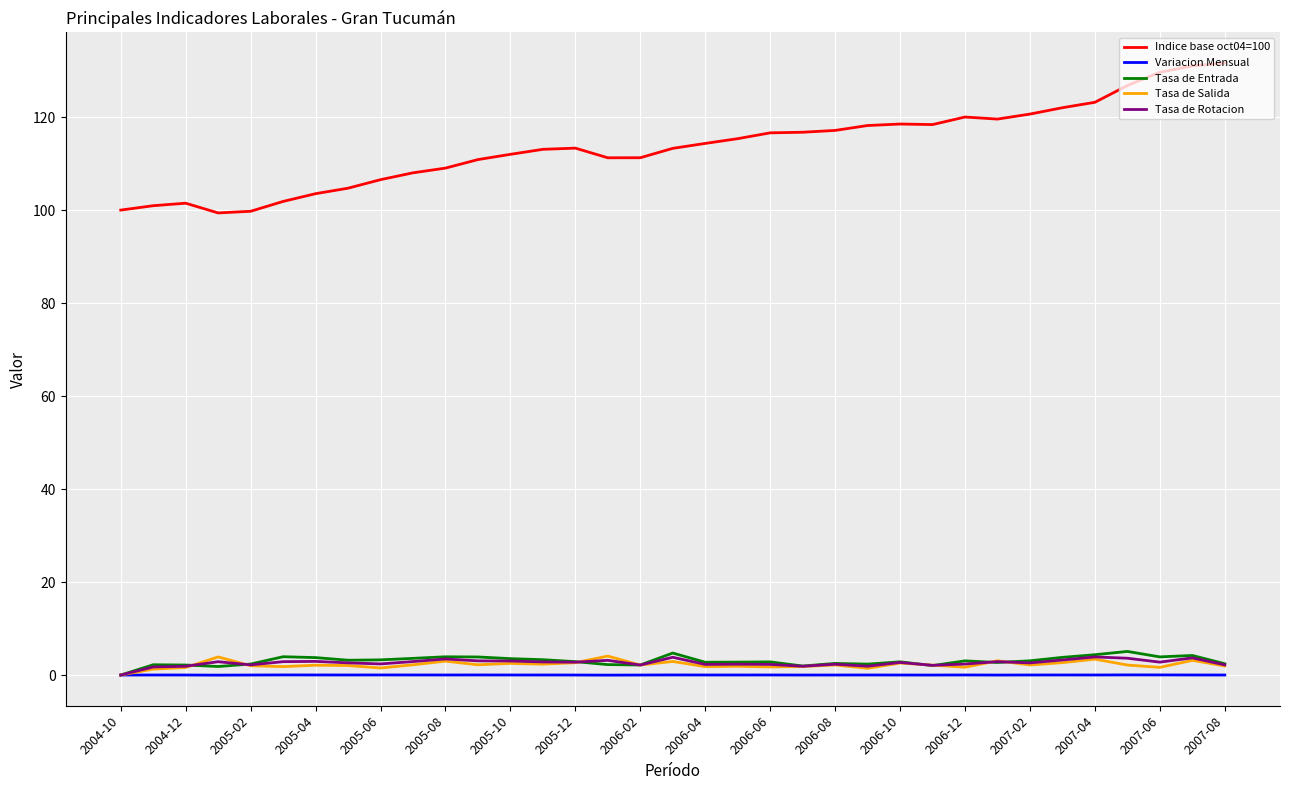

How many lines are shown in the chart?

5